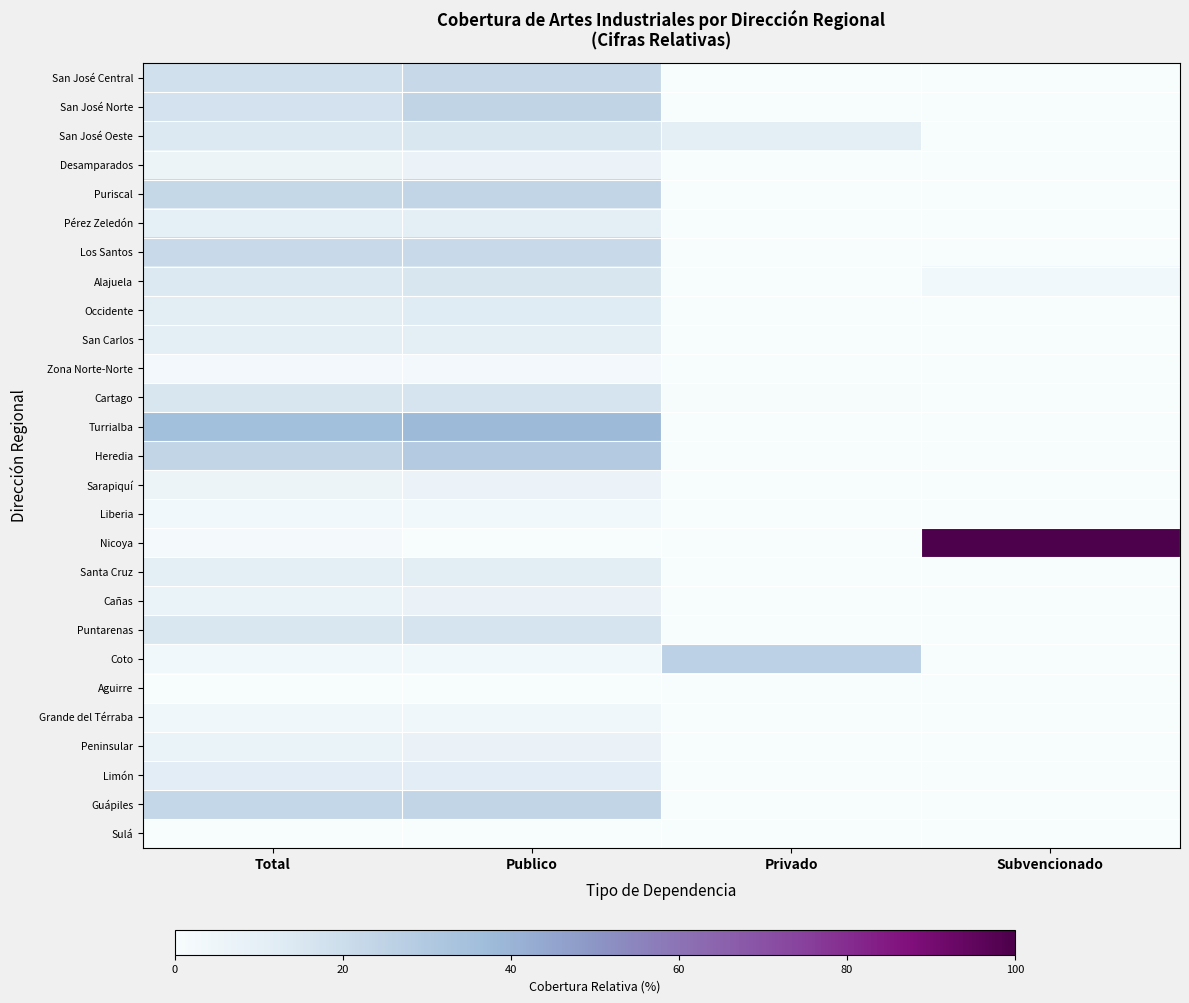

Rank the series by their maximum value, from highest to lowest.

Nicoya, Turrialba, Heredia, Coto, San José Norte, Guápiles, Puriscal, San José Central, Los Santos, Cartago, Puntarenas, Alajuela, San José Oeste, Occidente, Santa Cruz, Limón, San Carlos, Pérez Zeledón, Cañas, Peninsular, Desamparados, Sarapiquí, Grande del Térraba, Liberia, Zona Norte-Norte, Aguirre, Sulá